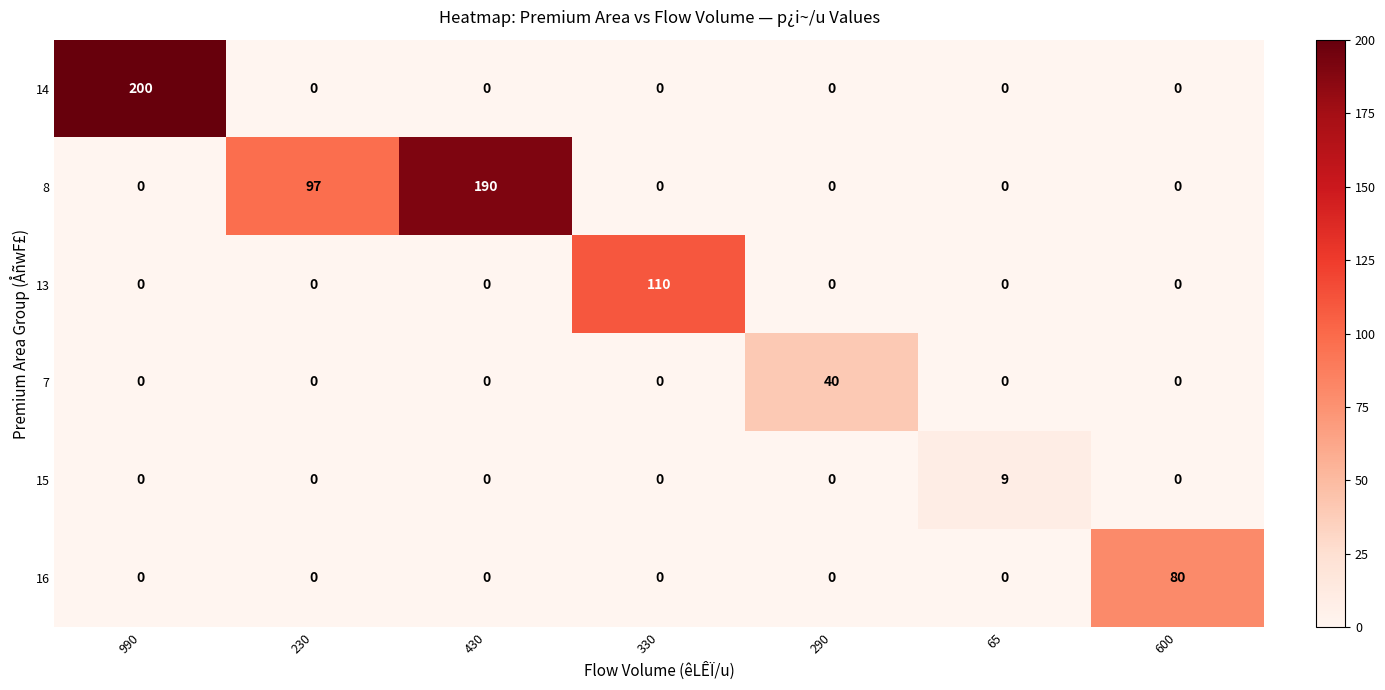

Which series changed the most between 330 and 600?

13